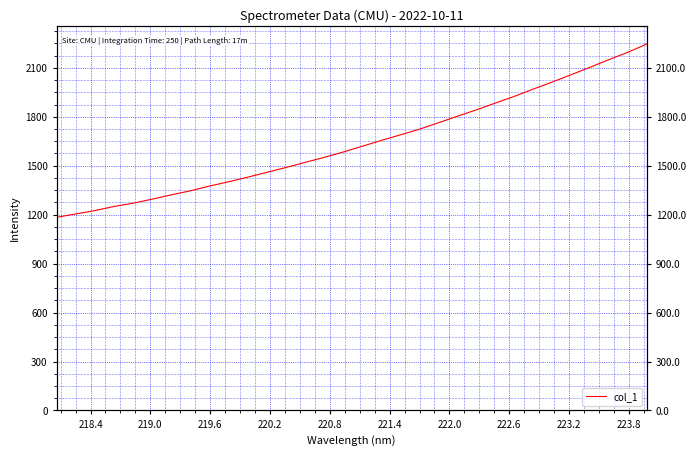

Reading right to left, extract all data points from this chart.

2245.9	2195.3	2149.9	2102.9	2056.9	2011.8	1968.6	1923.8	1882.4	1840.8	1801.8	1761.3	1722.3	1687.7	1653.5	1618.0	1582.5	1549.9	1519.3	1488.2	1458.6	1428.9	1401.1	1374.8	1346.0	1321.1	1294.9	1270.2	1250.0	1225.2	1204.7	1183.8